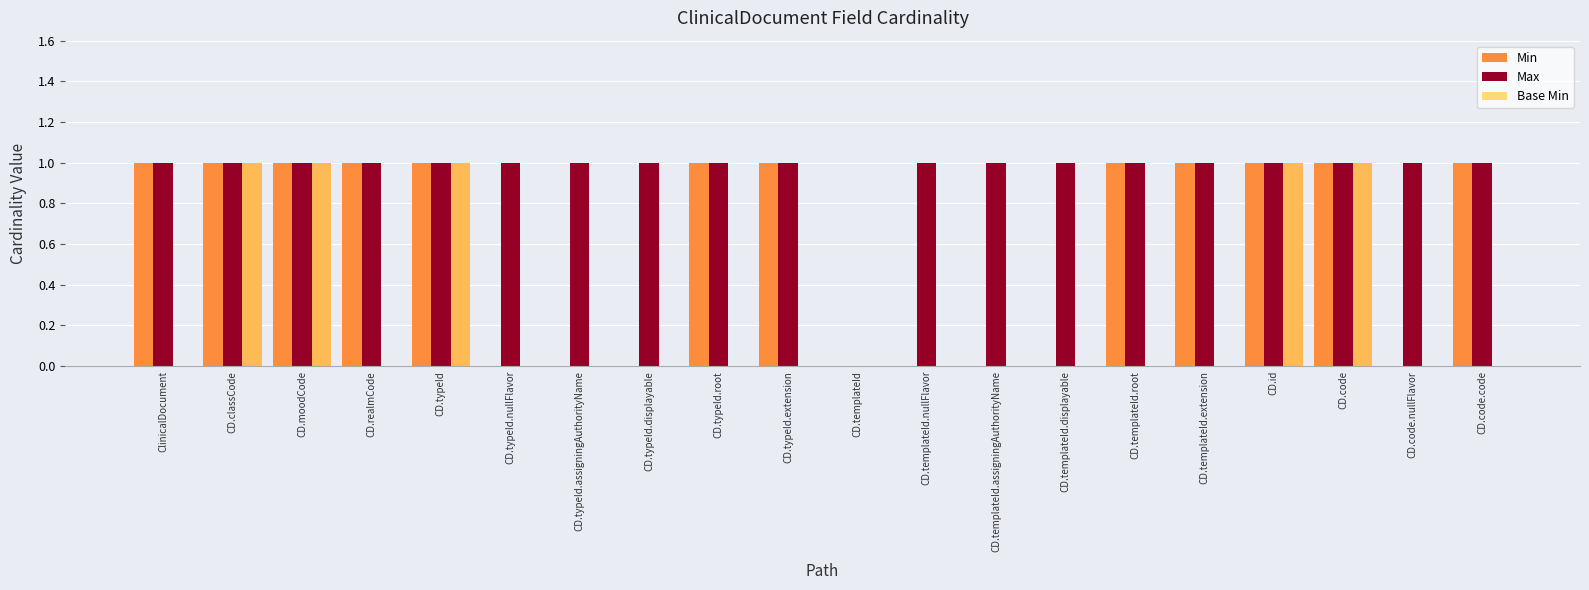

Rank the series by their maximum value, from highest to lowest.

Min, Max, Base Min